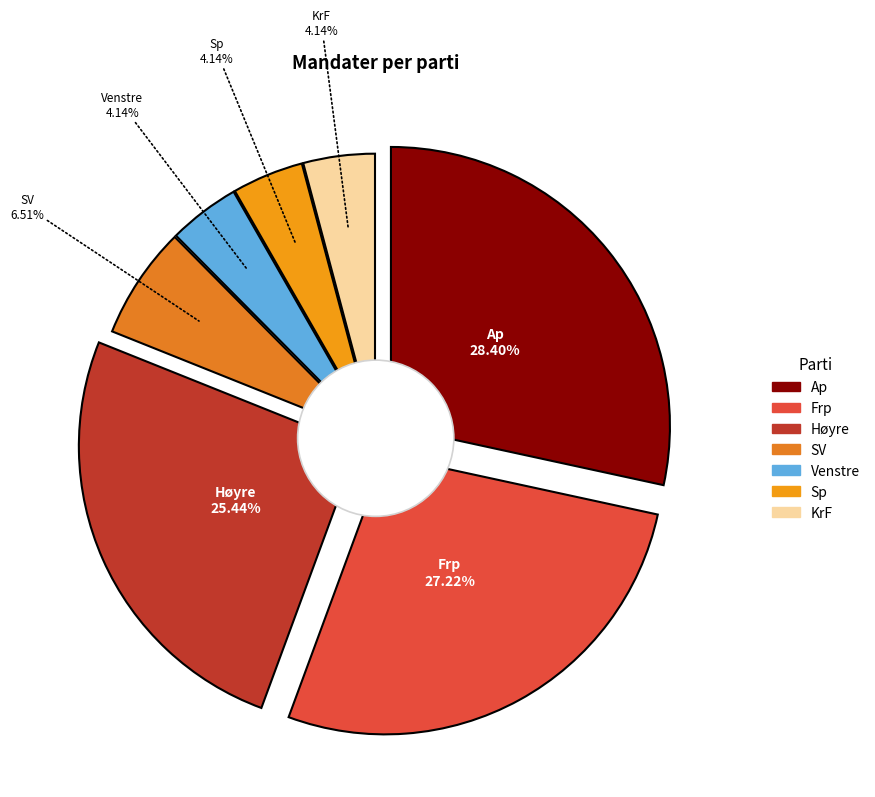

To the nearest percent, what is the combined percentage of Høyre and Ap?

54%